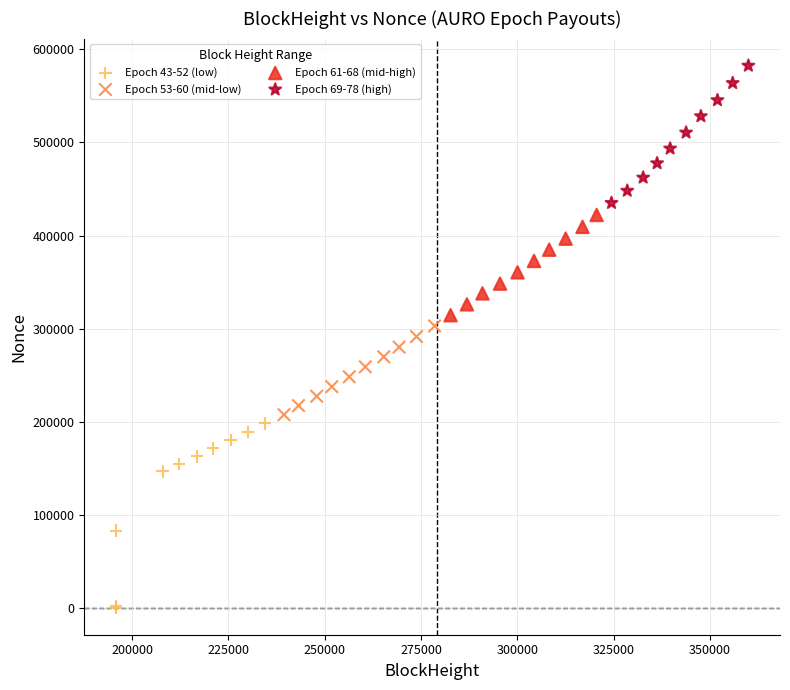

Which series contains the lowest Y value?

Epoch 43-52 (low)